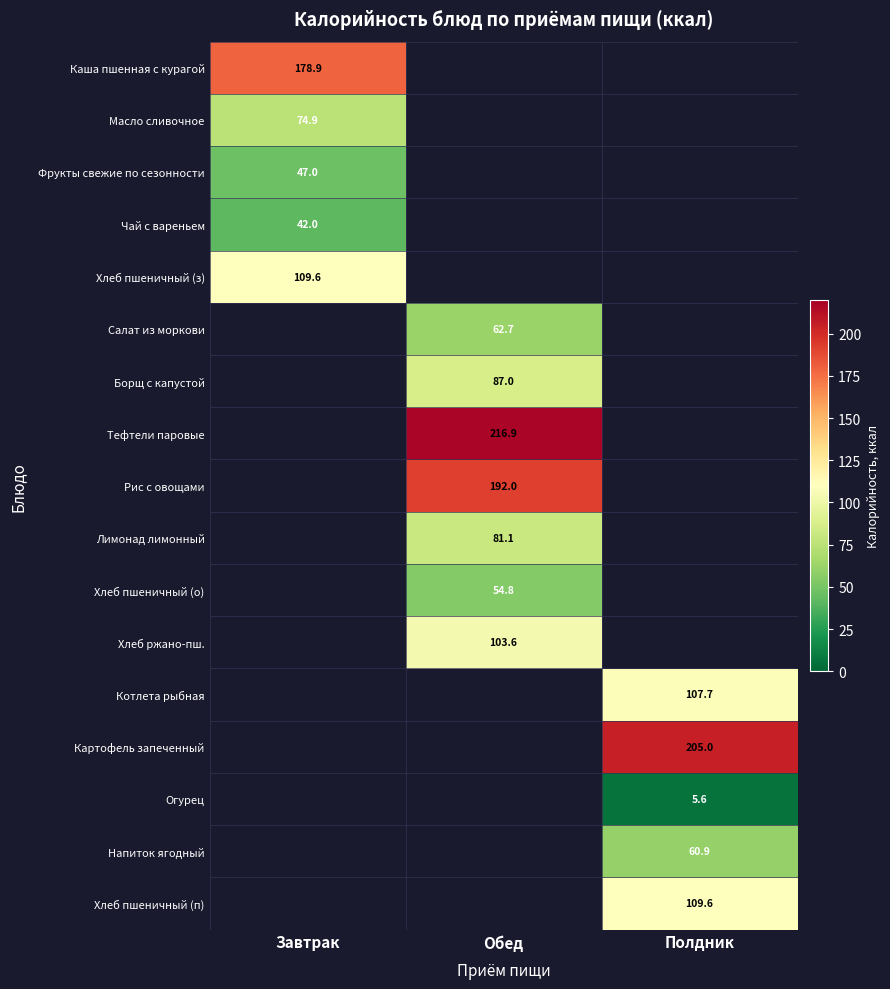

True or false: Чай с вареньем has a value of 70.4 at Завтрак.

False